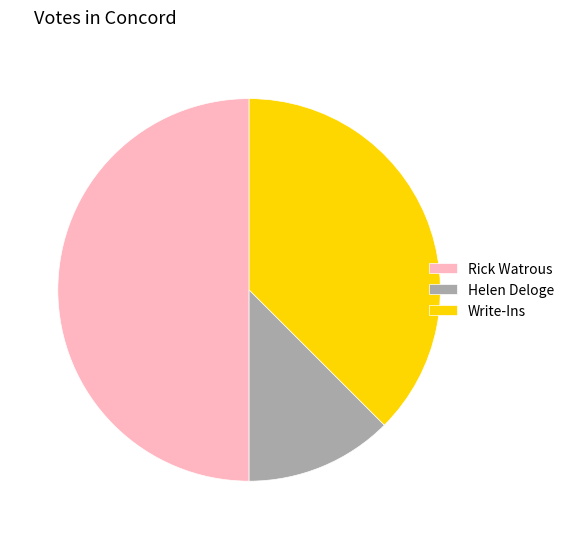

The Rick Watrous slice represents 43% of the pie. True or false?

False